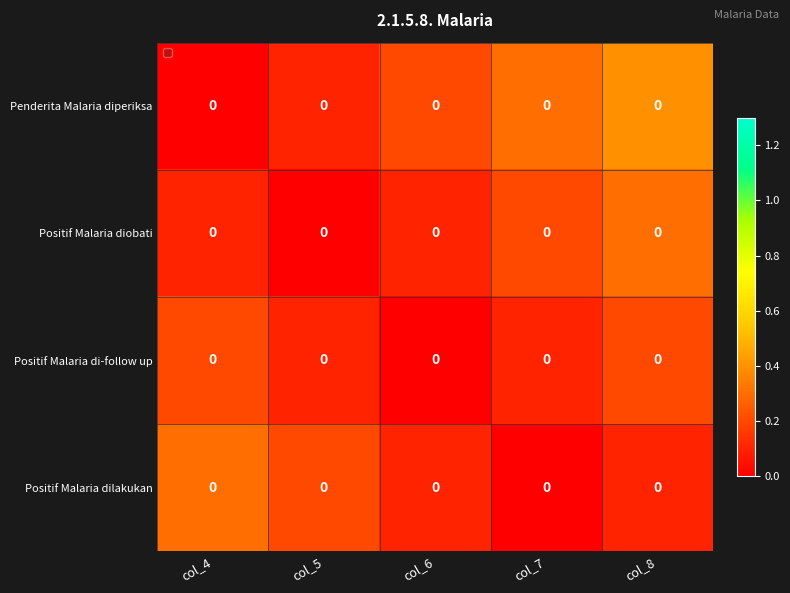

At which category is the sum across all series the highest?

col_8